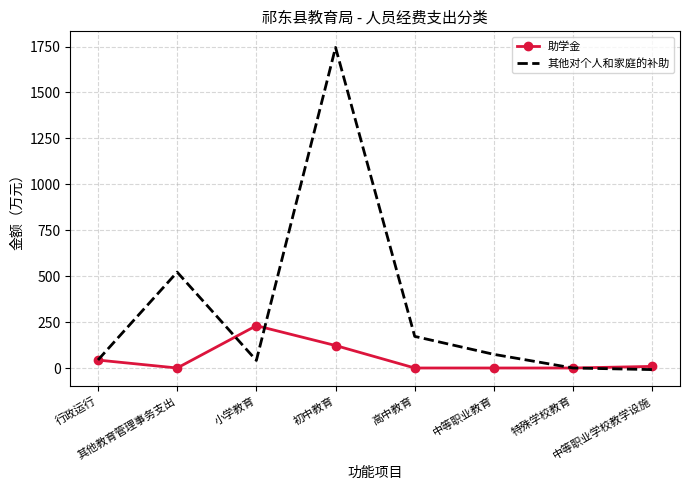

What is the maximum value for 助学金?

230.4